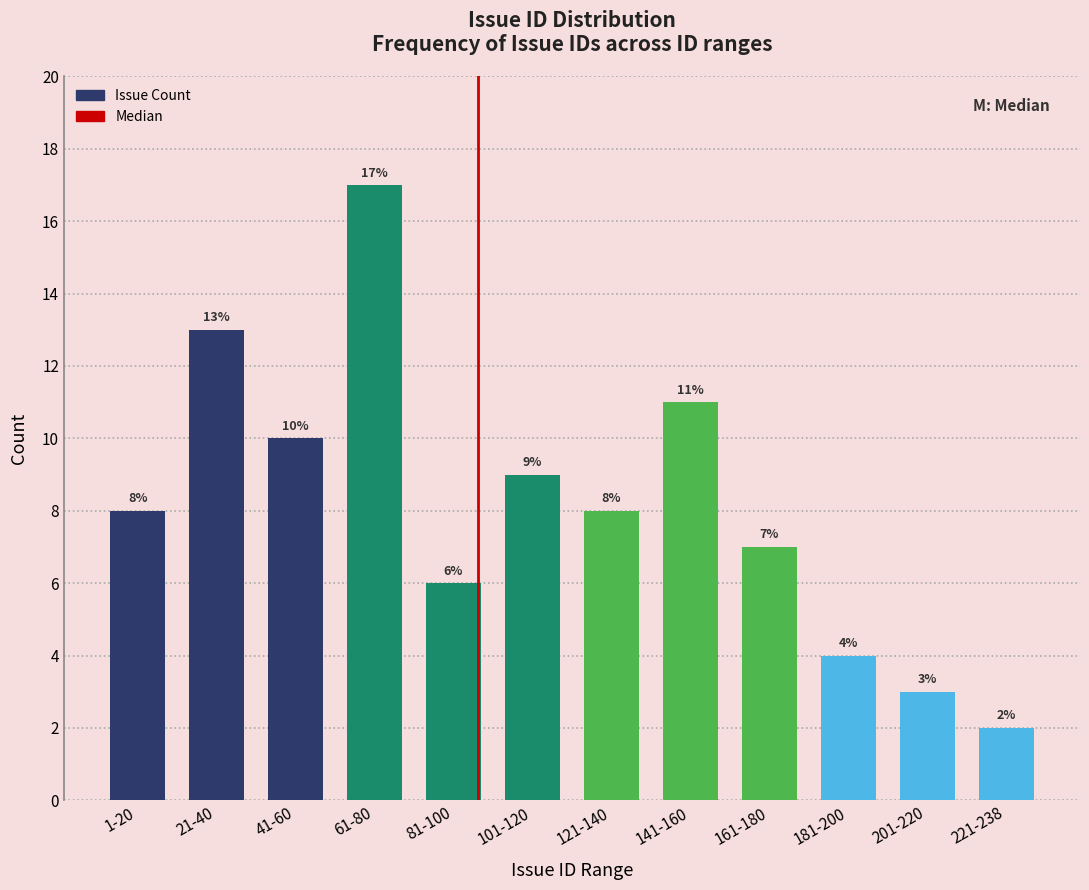

Reading left to right, extract all data points from this chart.

1-20=8	21-40=13	41-60=10	61-80=17	81-100=6	101-120=9	121-140=8	141-160=11	161-180=7	181-200=4	201-220=3	221-238=2